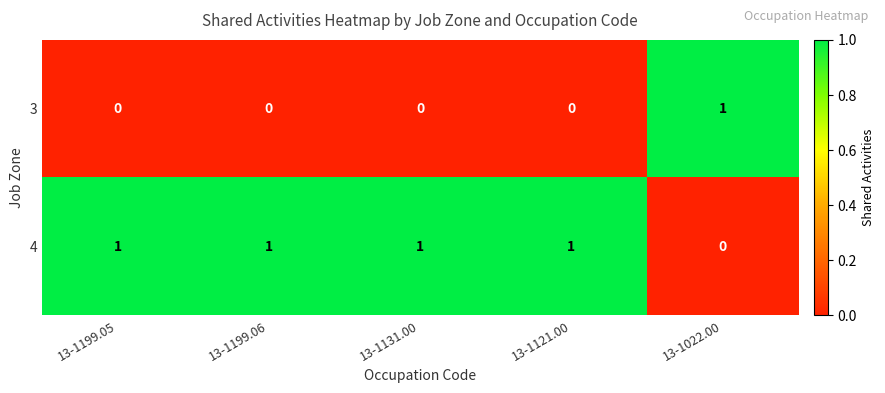

At how many categories does at least one series exceed 0?

5